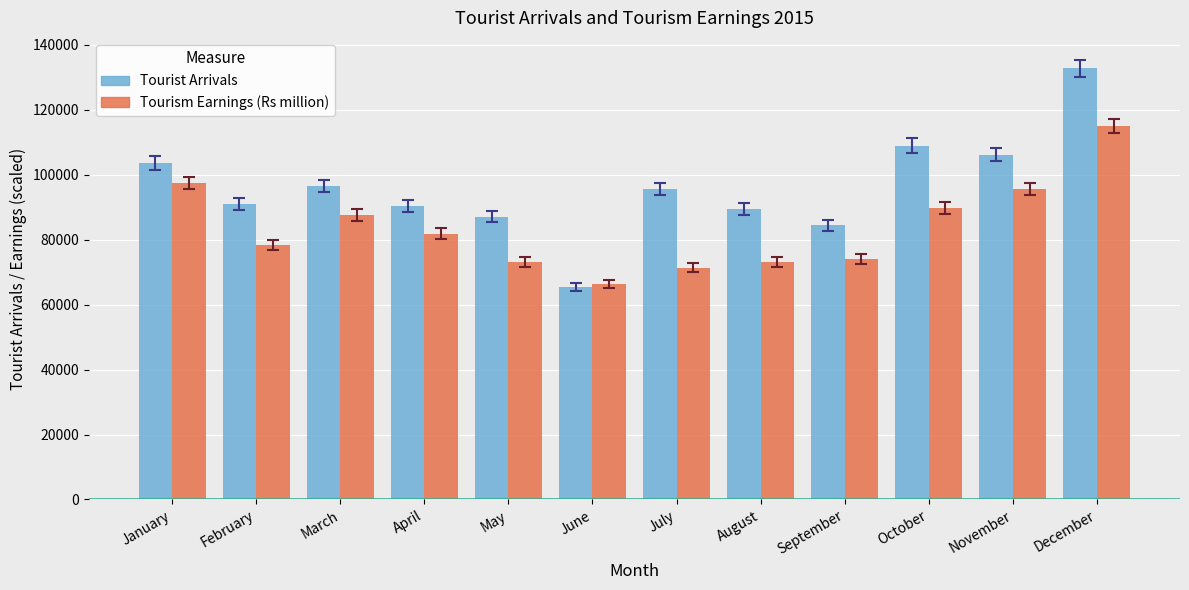

What is the spread (max minus min) of values at June?

902.1